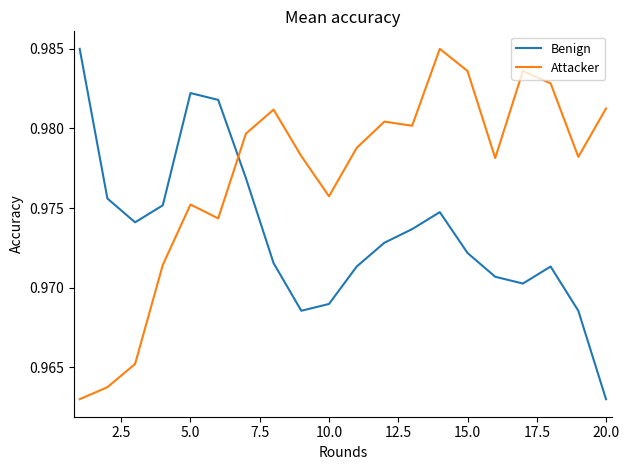

Rank the series by their average value, from lowest to highest.

Benign, Attacker